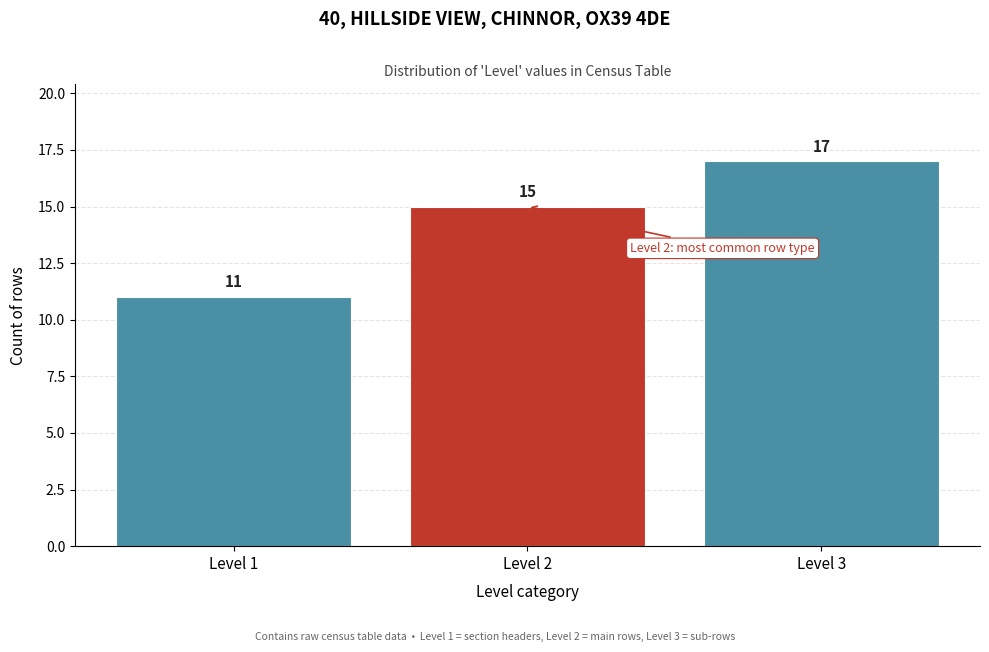

Reading left to right, list every bar in this chart as the range it spans on the x-axis followed by its height.

0.5 to 1.5: 11
1.5 to 2.5: 15
2.5 to 3.5: 17